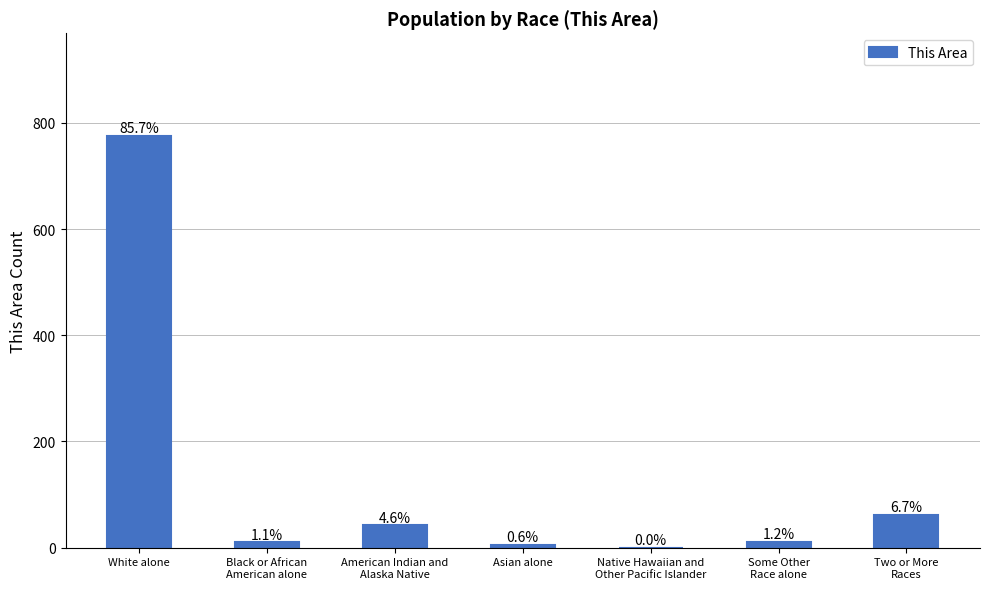

Rank the categories by value from lowest to highest.

Native Hawaiian and
Other Pacific Islander, Asian alone, Black or African
American alone, Some Other
Race alone, American Indian and
Alaska Native, Two or More
Races, White alone